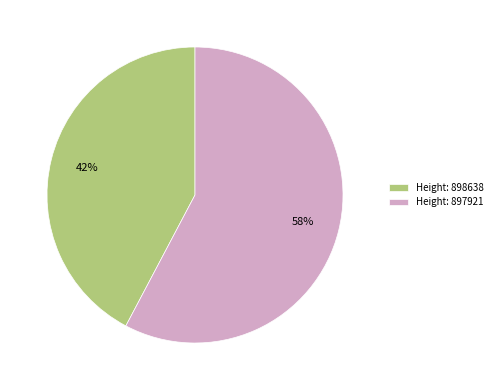

Between Height: 897921 and Height: 898638, which is larger?

Height: 897921